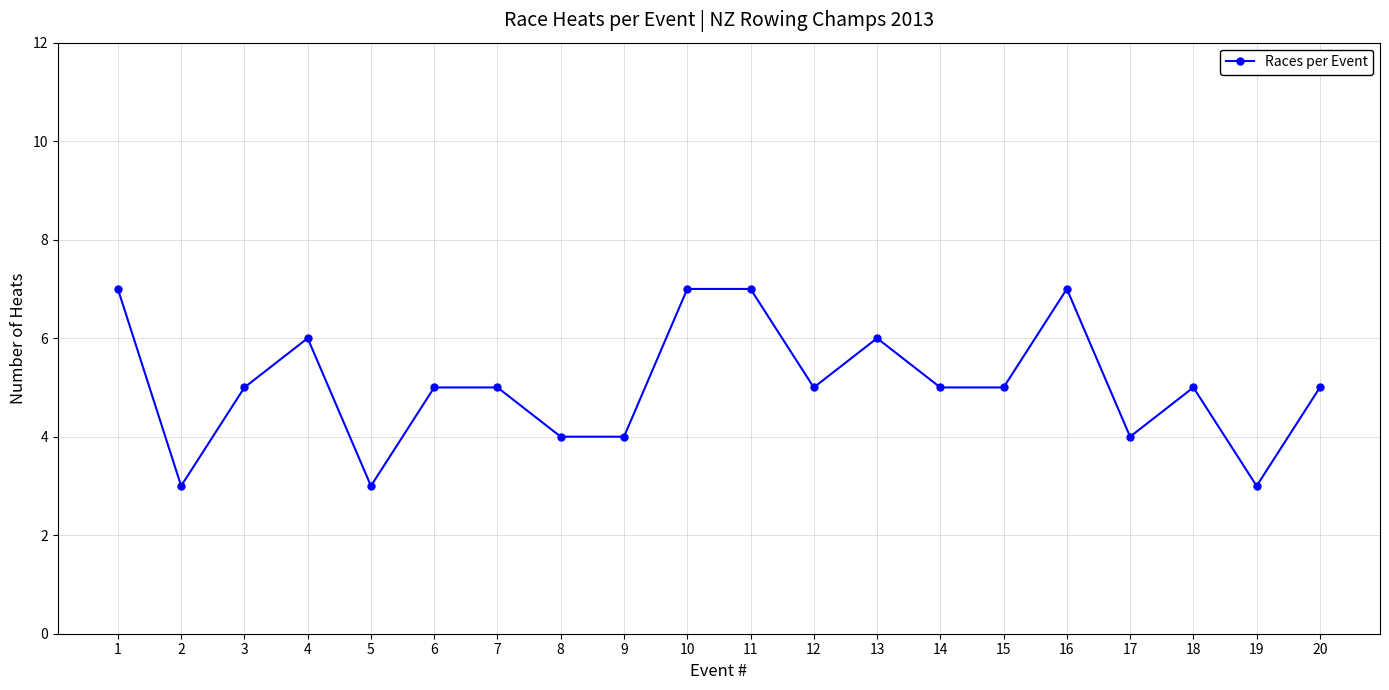

Reading right to left, list all the values displayed in this chart.

20=5	19=3	18=5	17=4	16=7	15=5	14=5	13=6	12=5	11=7	10=7	9=4	8=4	7=5	6=5	5=3	4=6	3=5	2=3	1=7